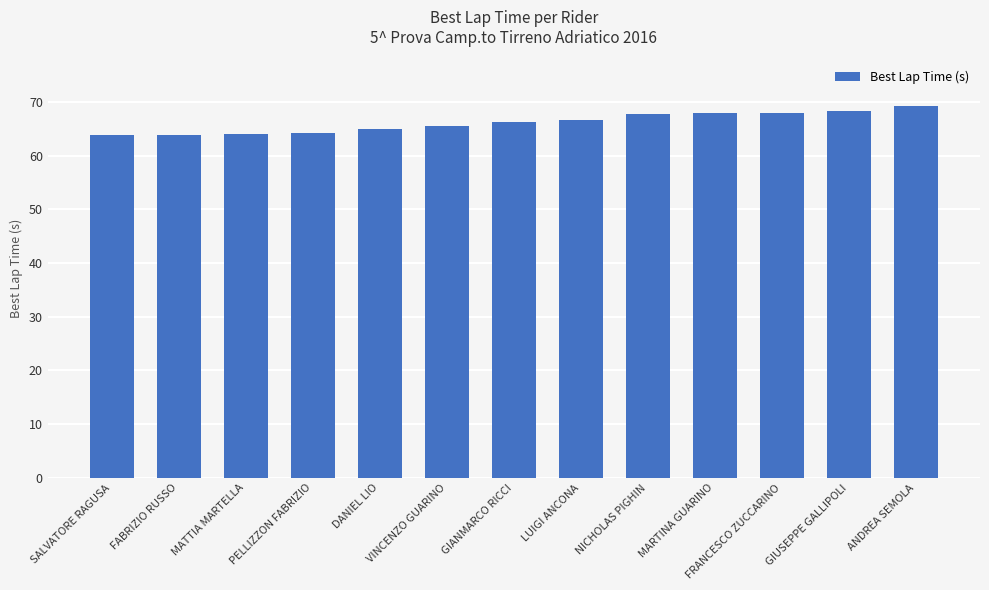

Are the bars grouped side by side (vs. stacked)?

No